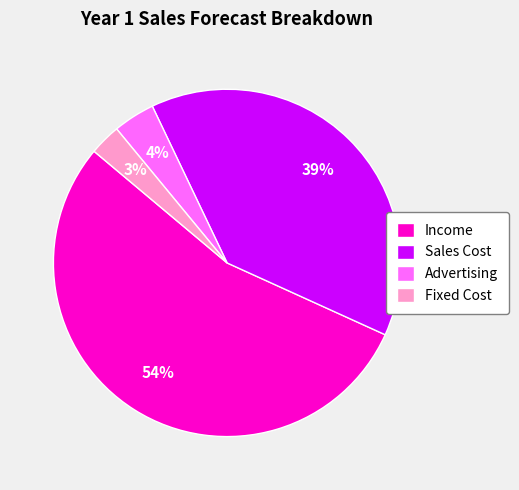

Rank the categories by value from highest to lowest.

Income, Sales Cost, Advertising, Fixed Cost